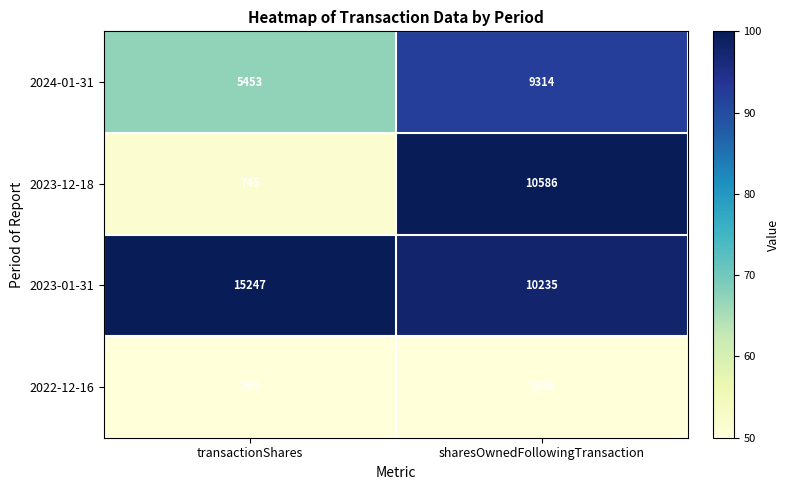

Rank the series at sharesOwnedFollowingTransaction from highest to lowest value.

2023-12-18, 2023-01-31, 2024-01-31, 2022-12-16